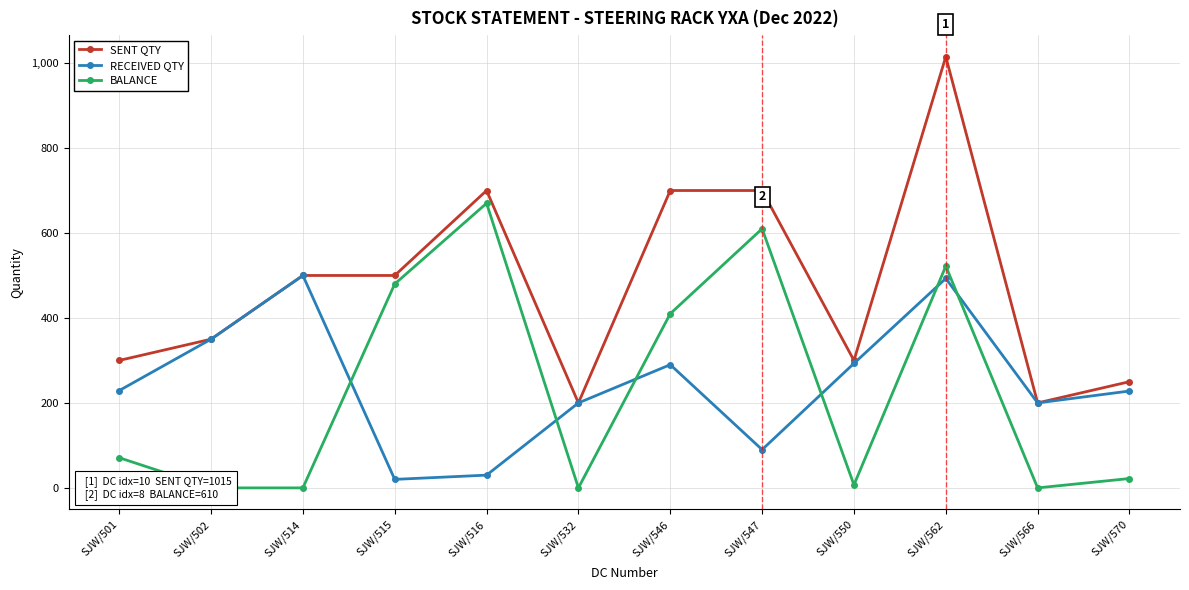

What is the average value of the BALANCE series?

233